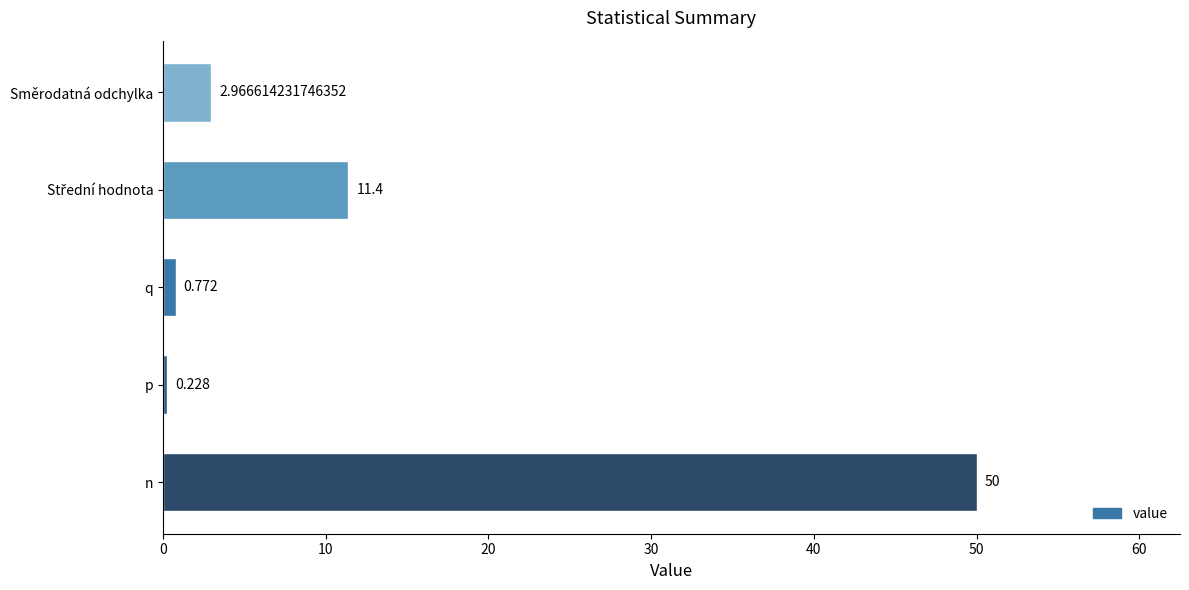

Which has a higher value, q or Směrodatná odchylka?

Směrodatná odchylka